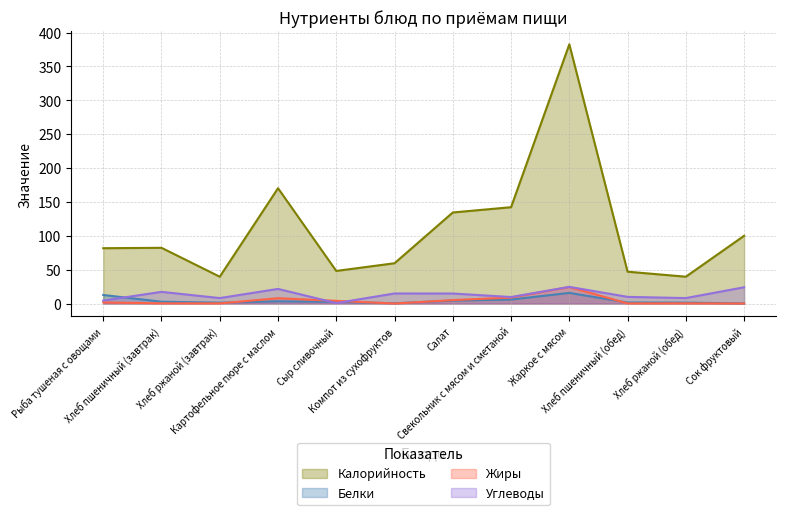

The value of Калорийность at Картофельное пюре с маслом is 170.2. True or false?

True